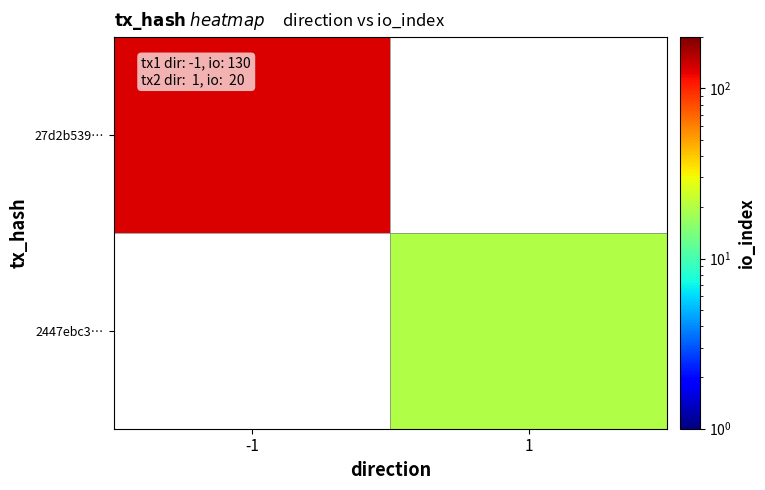

Which category has the highest value in the 27d2b539… series?

-1